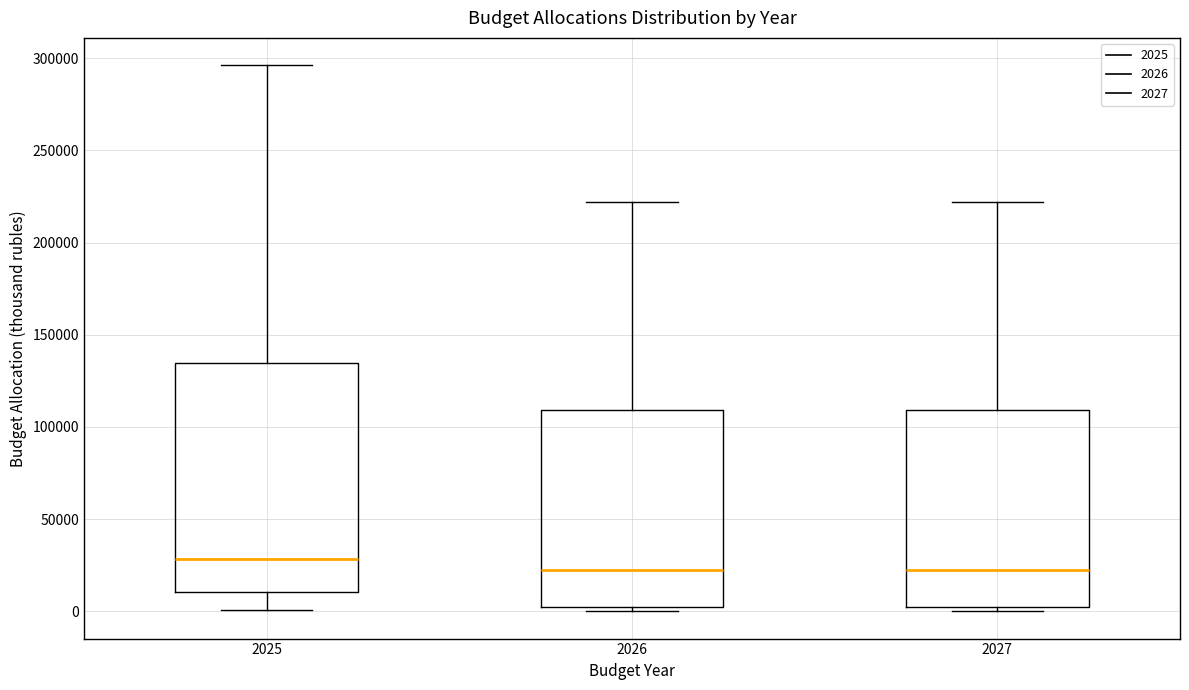

Reading left to right, transcribe this box plot: for each box, give where its median line is, the range the box spans, and where its two whiskers end, as read against the y-axis. The values are not printed on the chart, so give them approximately, as read against the axis.

2025: median 30000, box 10000 to 135000, whiskers 0 to 295000
2026: median 20000, box 0 to 110000, whiskers 0 (just below the box's lower edge) to 220000
2027: median 20000, box 0 to 110000, whiskers 0 (just below the box's lower edge) to 220000